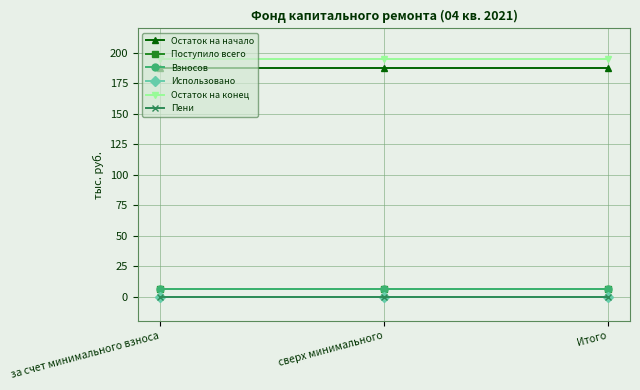

Reading left to right, list all the values displayed in this chart.

Остаток на начало: 187.9	187.9	187.9
Поступило всего: 6.7	6.7	6.7
Взносов: 6.7	6.7	6.7
Использовано: 0.0	0.0	0.0
Остаток на конец: 194.6	194.6	194.6
Пени: 0.0	0.0	0.0